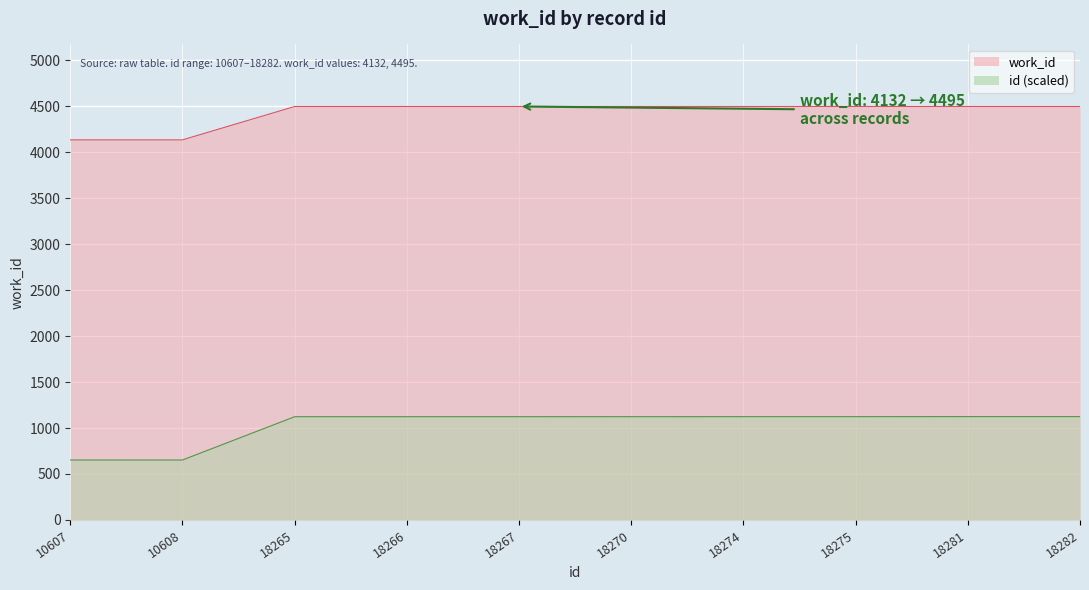

Reading right to left, list all the values displayed in this chart.

4495	4495	4495	4495	4495	4495	4495	4495	4132	4132